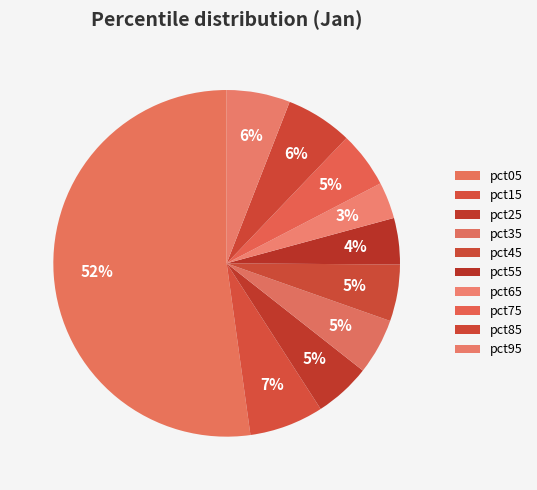

Between pct45 and pct15, which is larger?

pct15